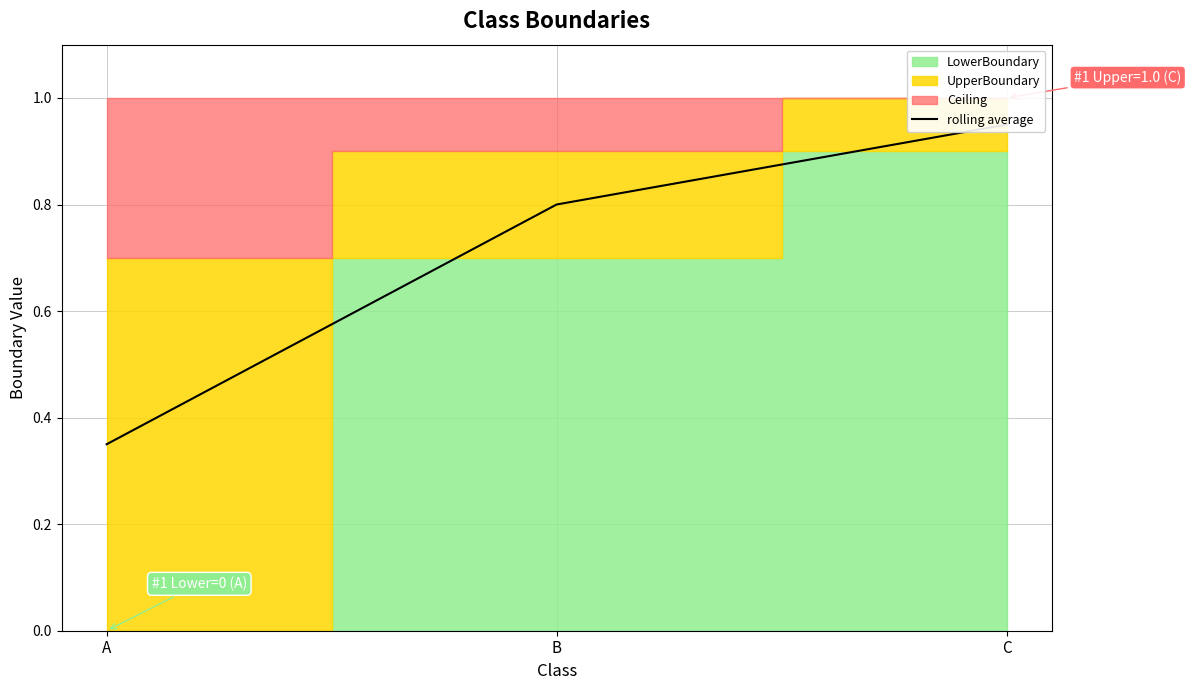

Which label corresponds to the smallest value in the chart?

A